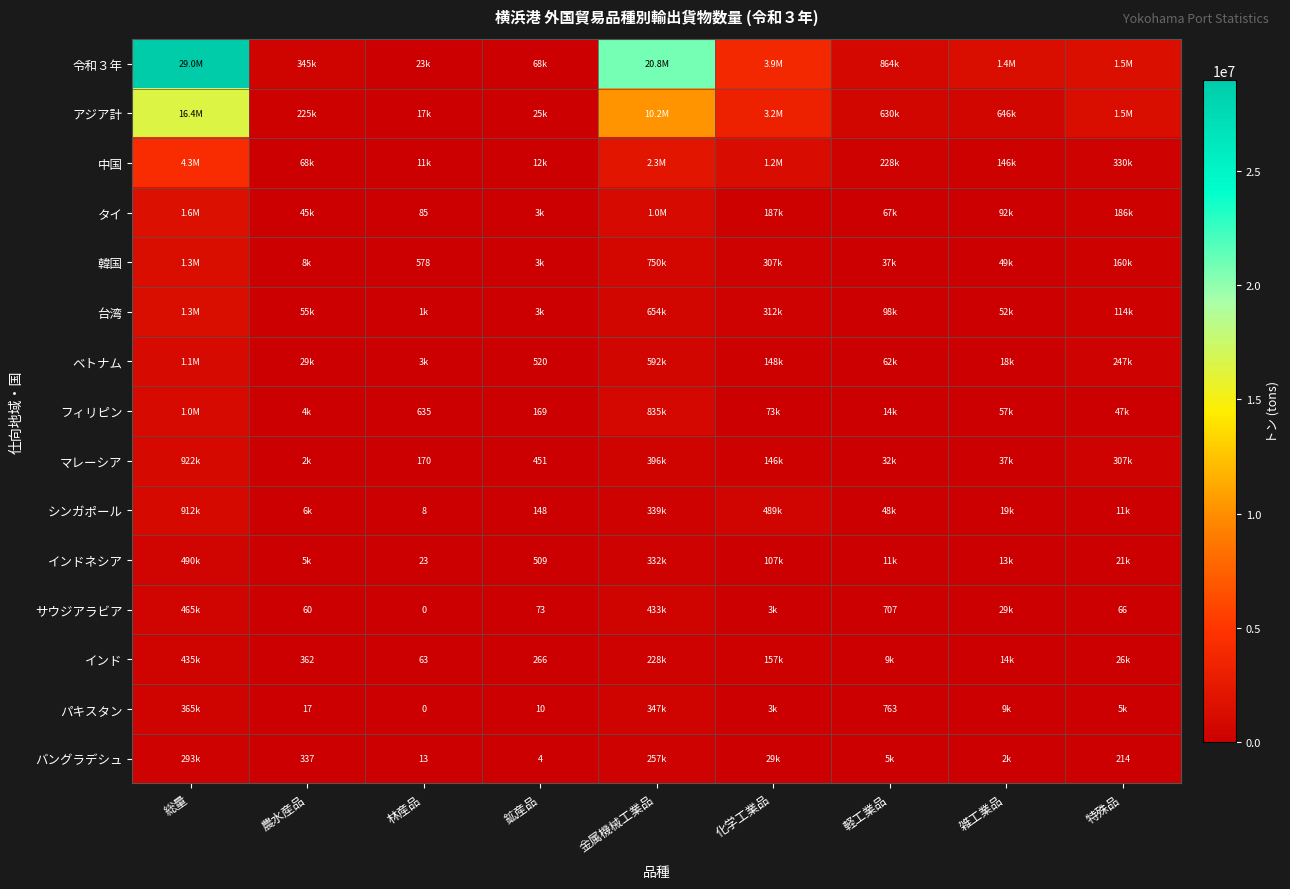

What is the maximum value shown in the chart?

28971647